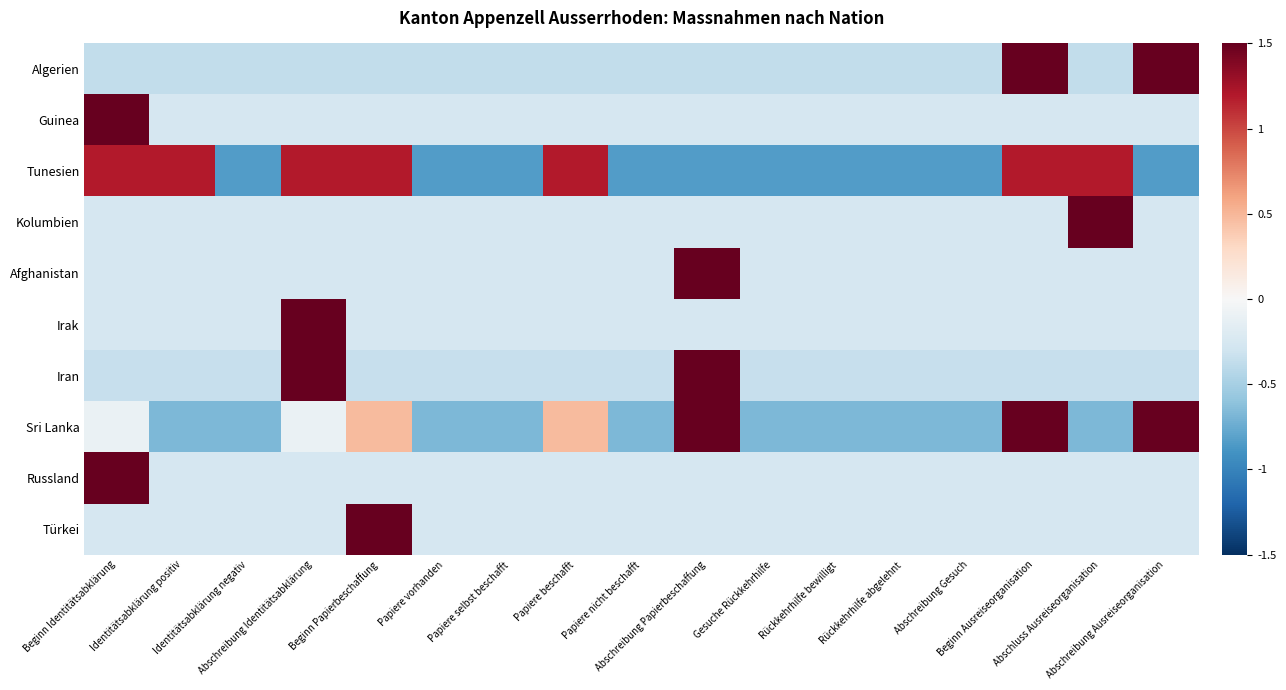

List the series in order of their peak value, highest first.

Guinea, Kolumbien, Afghanistan, Irak, Russland, Türkei, Iran, Algerien, Sri Lanka, Tunesien